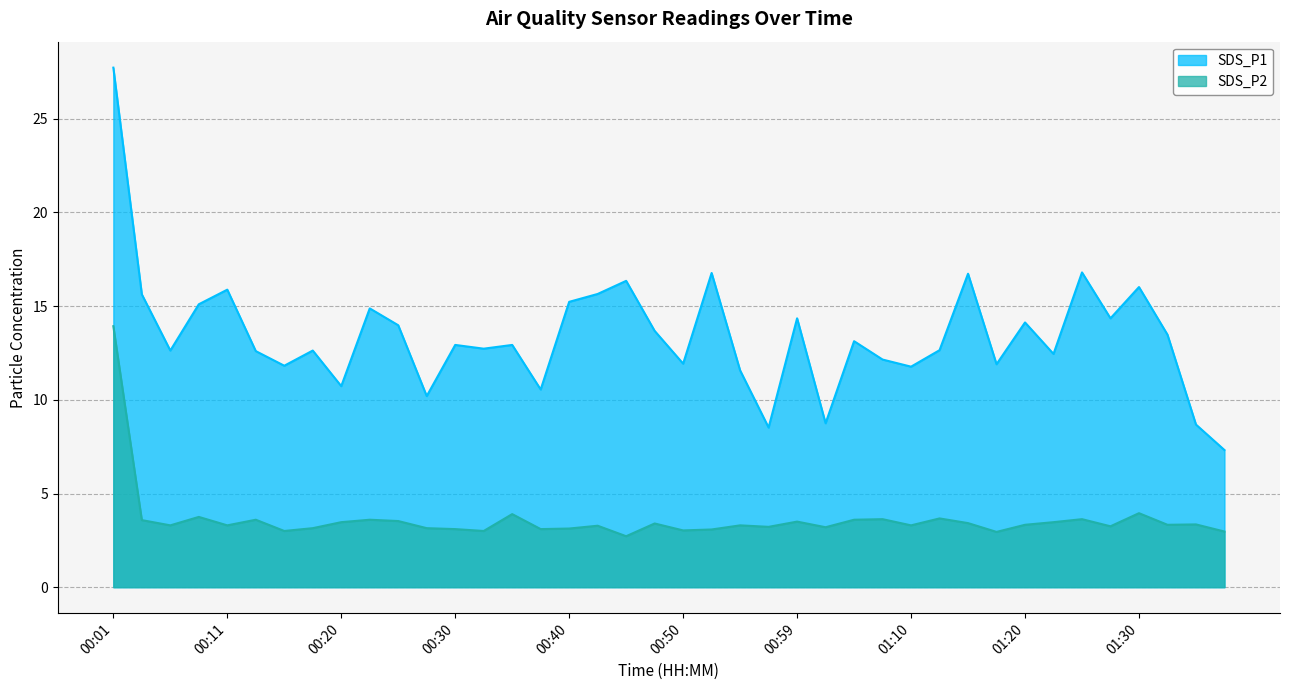

Between 01:15 and 00:52, which is larger?

00:52